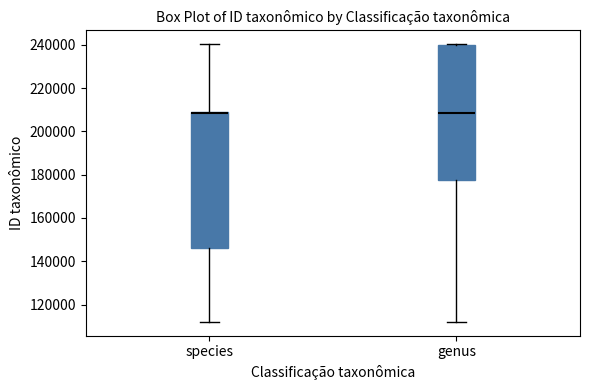

Reading left to right, read every box against the y-axis: the position of its median line, the range the box covers, and the ends of its whiskers. The values are not printed on the chart, so give them approximately, as read against the axis.

species: median 208000 (drawn on the box's upper edge), box 146000 to 208000, whiskers 112000 to 240000
genus: median 208000, box 178000 to 240000, whiskers 112000 to 240000